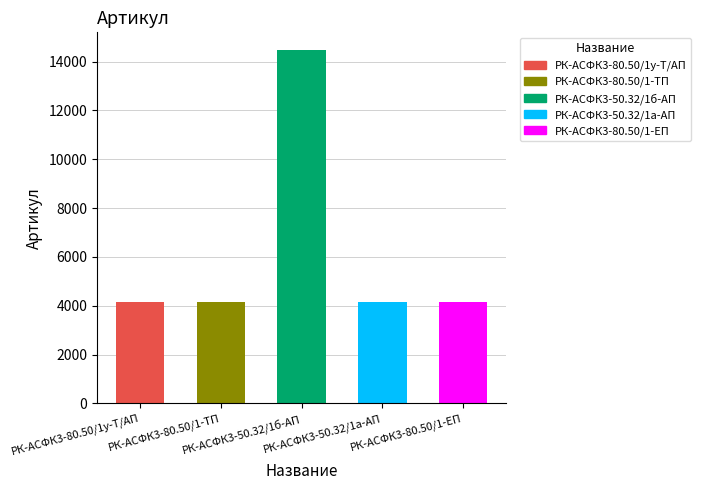

Reading right to left, what are all the values shown in this chart?

4140	4139	14477	4141	4142